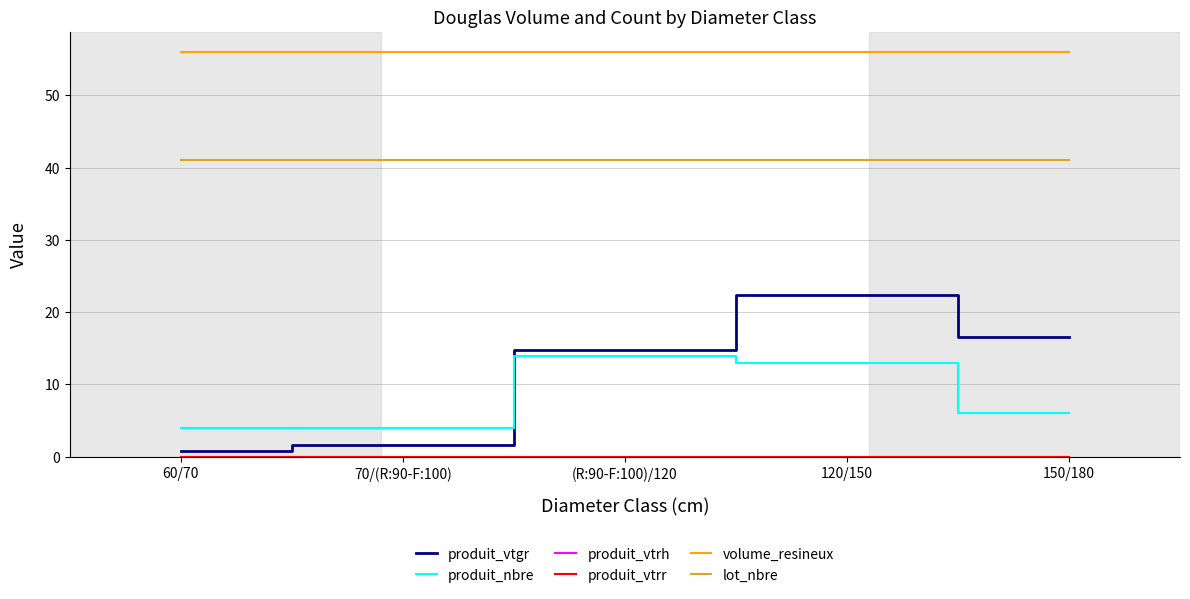

List the series in order of their peak value, highest first.

volume_resineux, lot_nbre, produit_vtgr, produit_nbre, produit_vtrh, produit_vtrr